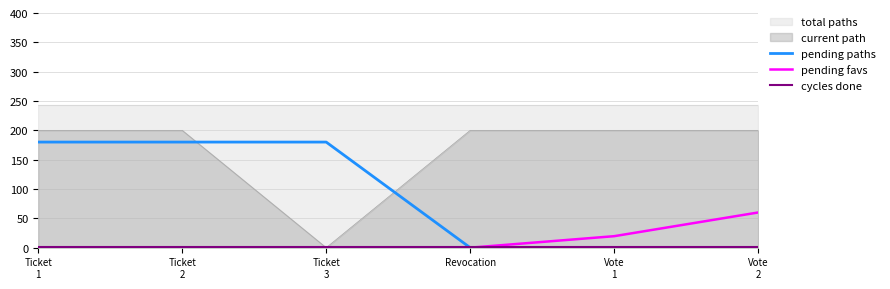

At Ticket
3, list the series in order from largest to smallest.

pending paths, cycles done, pending favs